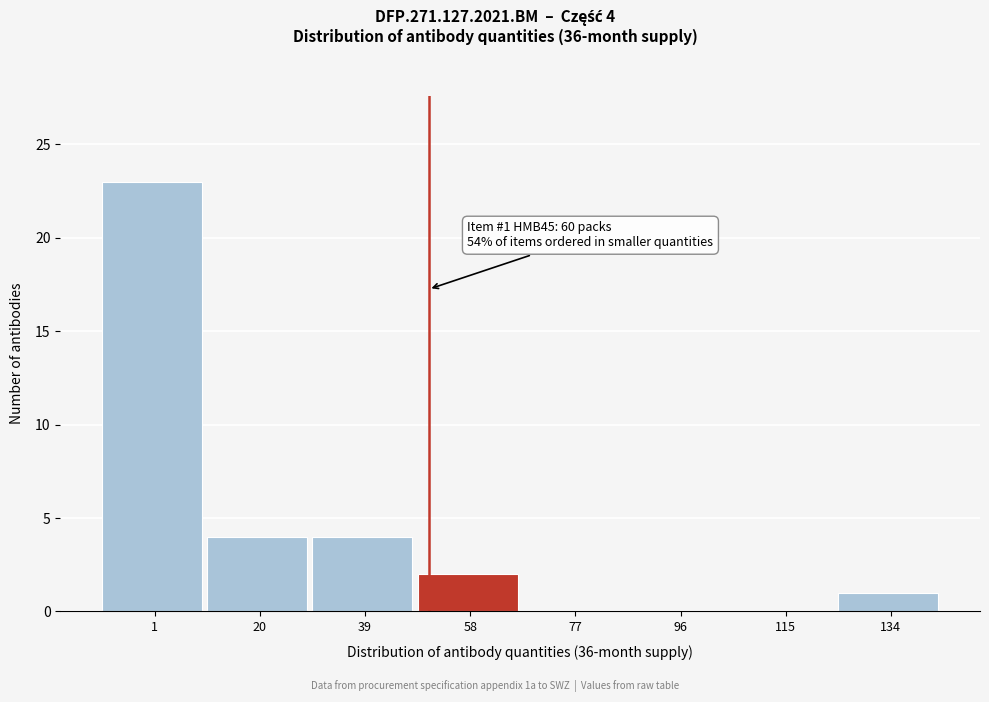

Reading right to left, what are all the values shown in this chart?

134=1	115=0	96=0	77=0	58=2	39=4	20=4	1=23